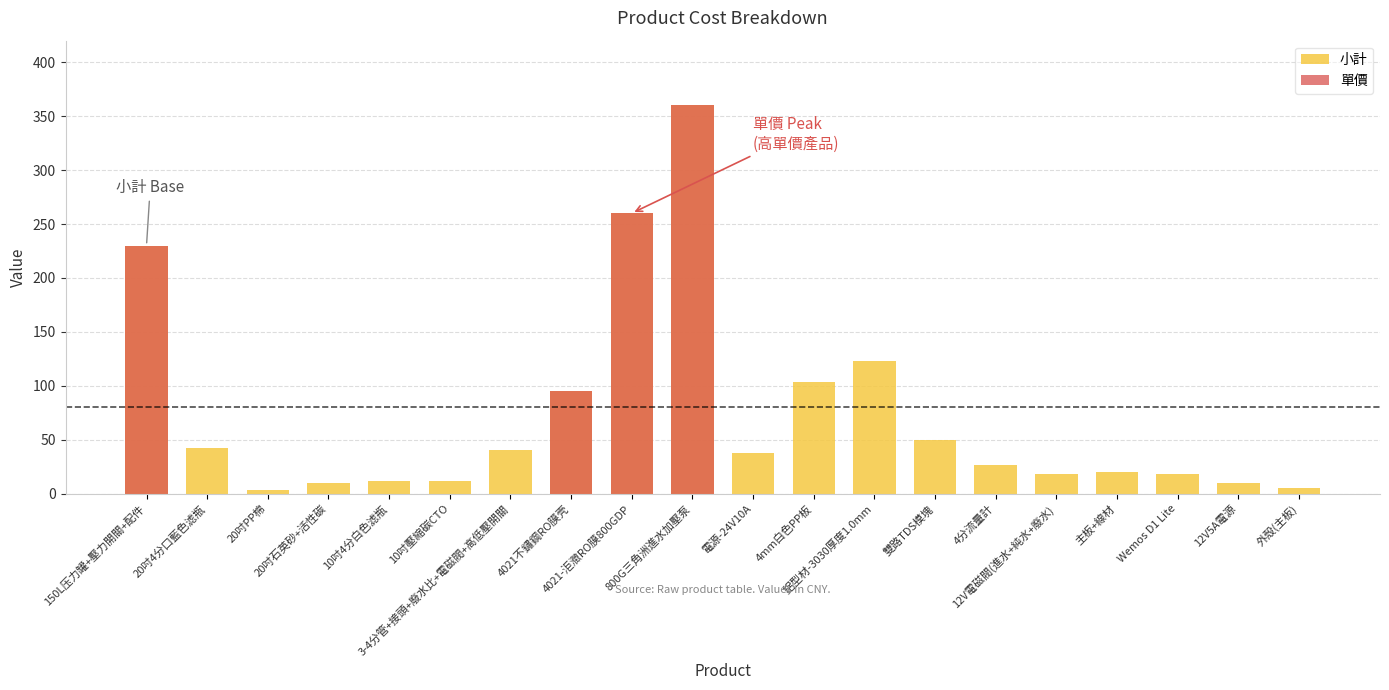

At how many categories does at least one series exceed 283?

1